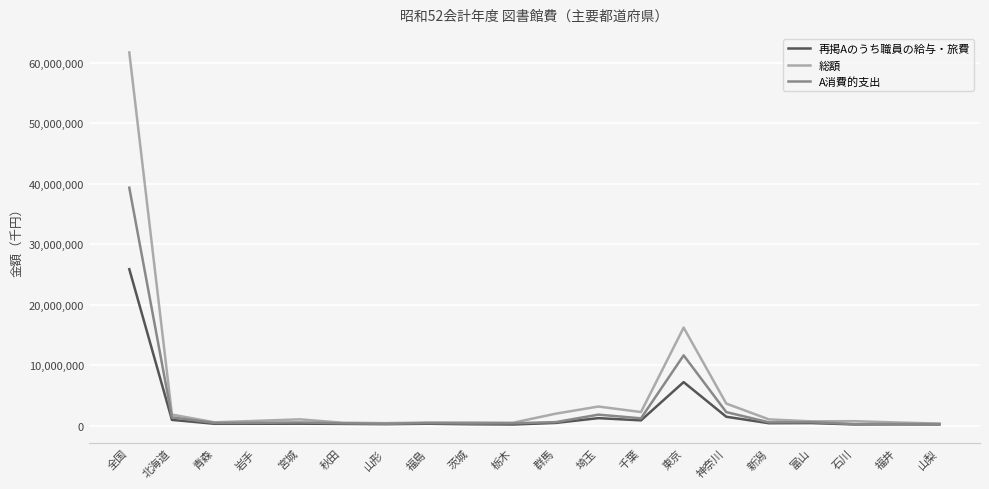

What is the maximum value for 総額?

61691734